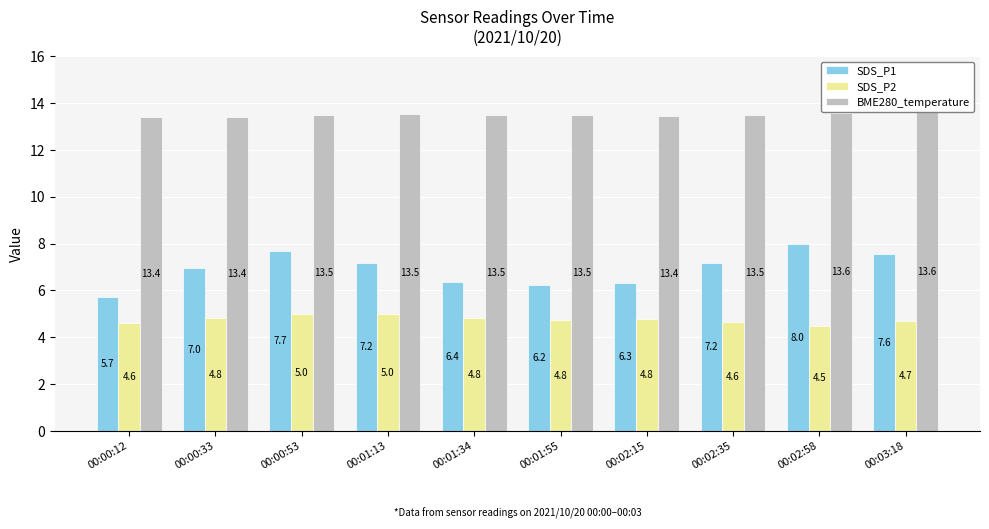

At which category is the sum across all series the highest?

00:00:53